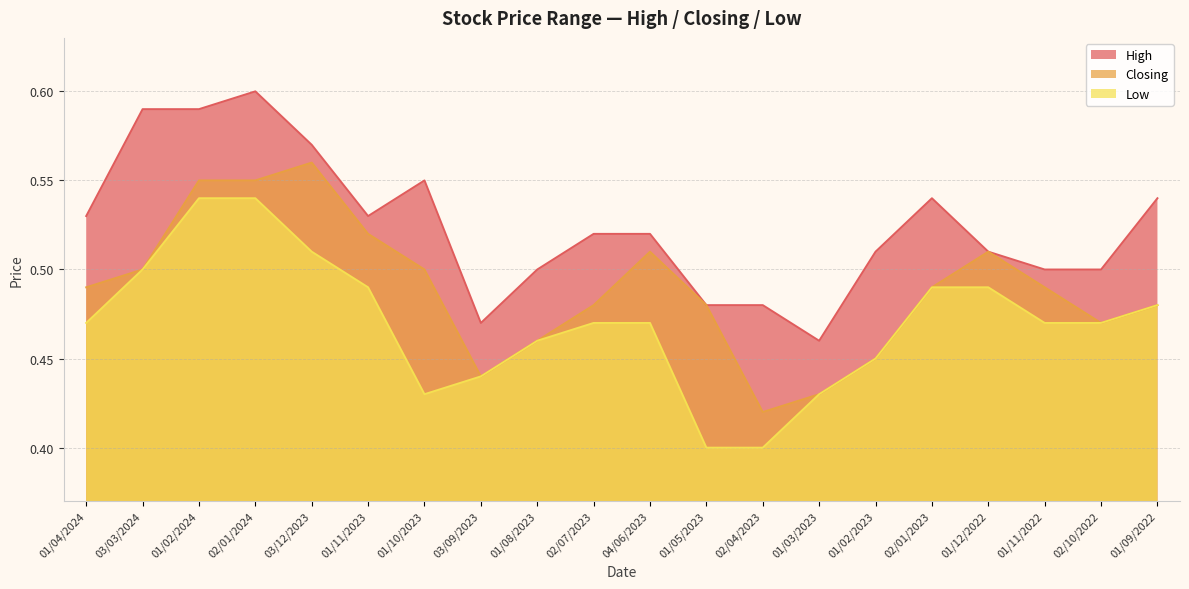

What is the sum of all Closing values?

9.8